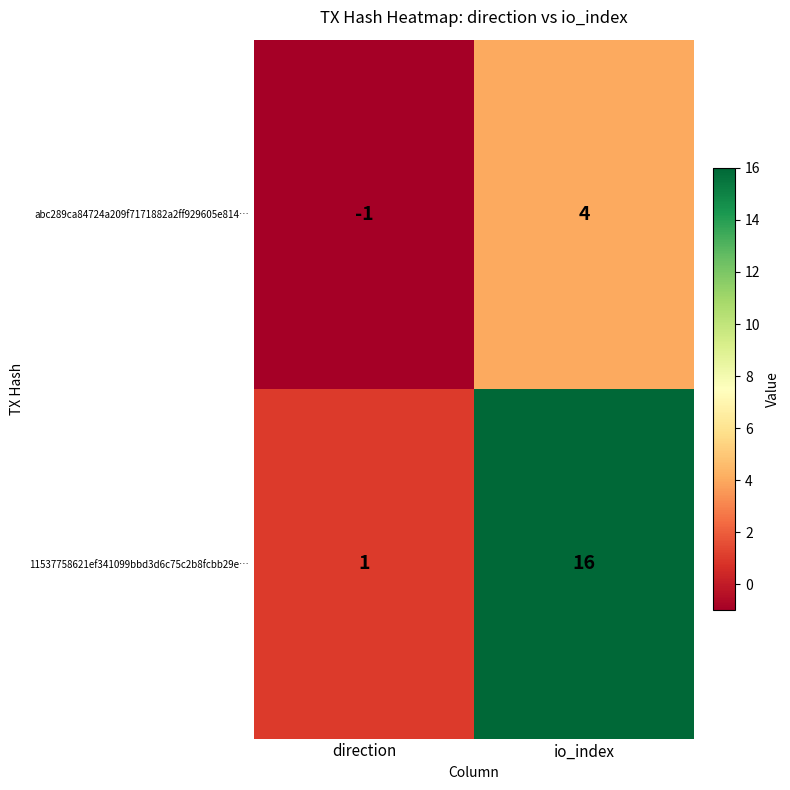

What is the difference between the maximum and minimum values in the abc289ca84724a209f7171882a2ff929605e814… series?

5